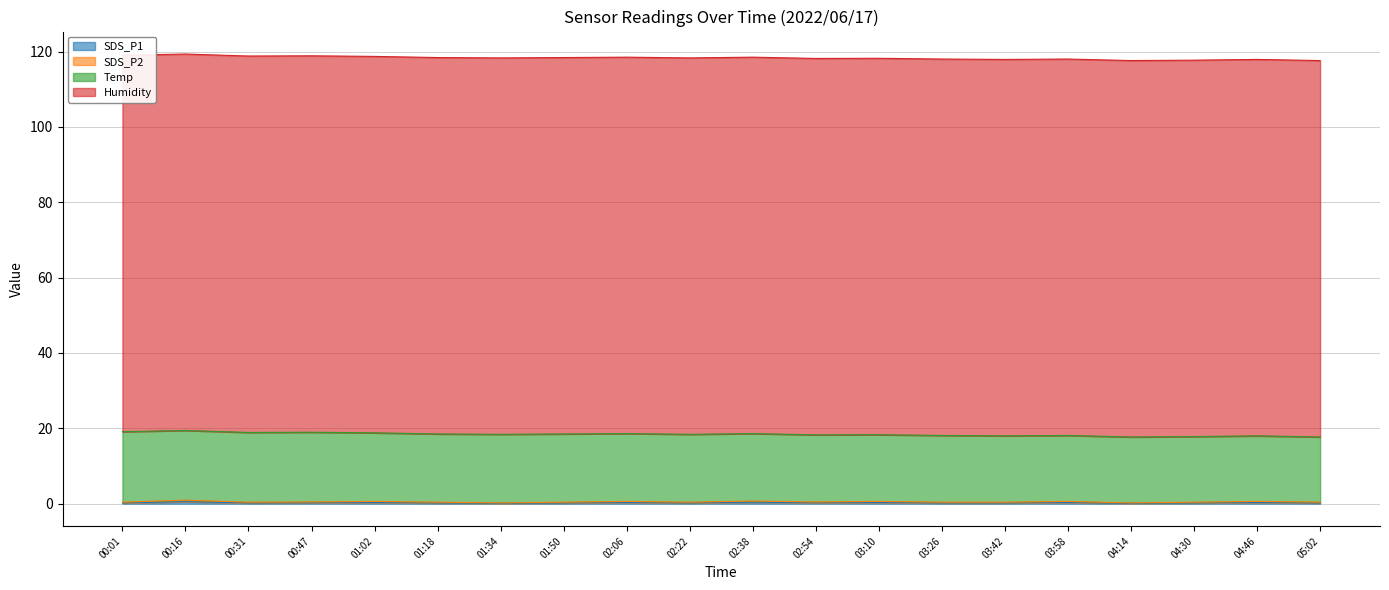

What is the average value of the SDS_P1 series?

0.2